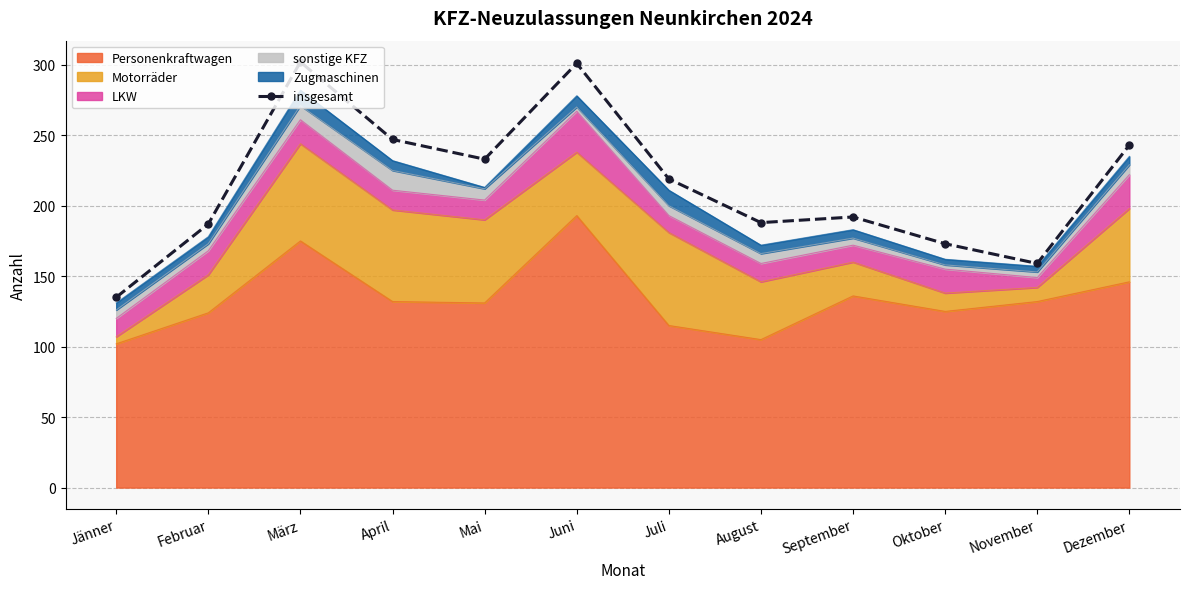

How many points are higher than both their immediate neighbors (excluding endpoints)?

3